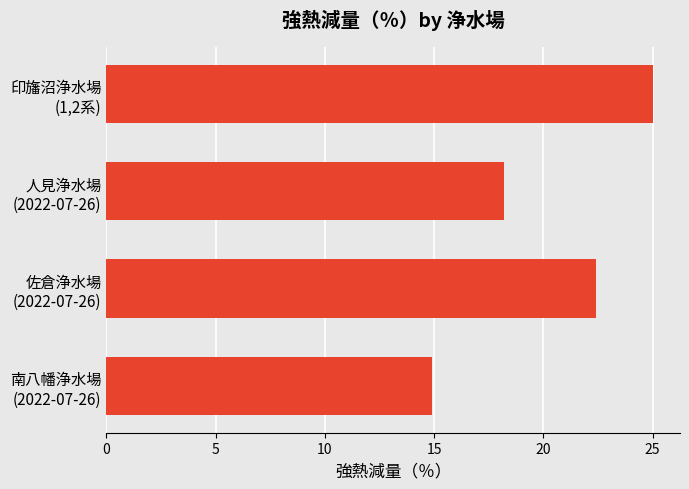

What is the maximum value shown in the chart?

25.0